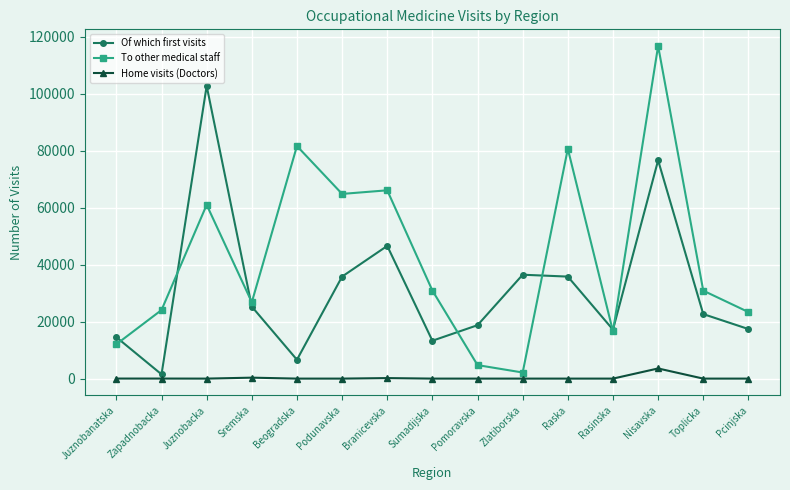

Which series changed the most between Juznobanatska and Pcinjska?

To other medical staff